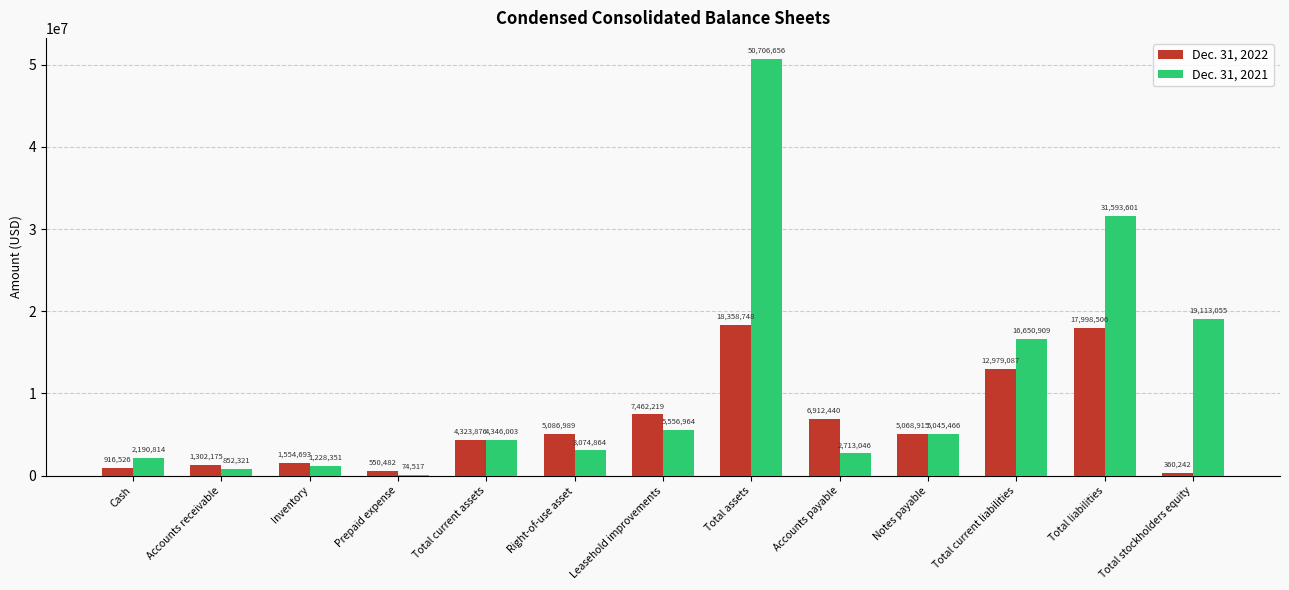

What is the sum of the Dec. 31, 2021 values at Cash and Total current liabilities?

18841723